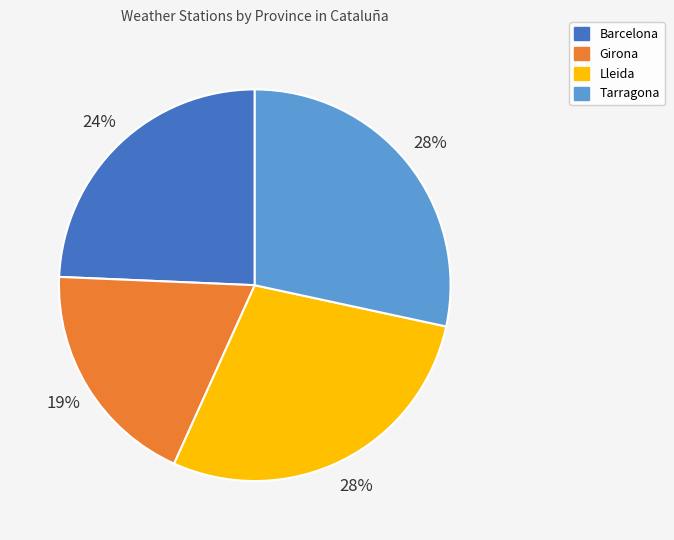

To the nearest percent, what is the combined percentage of Tarragona and Lleida?

57%